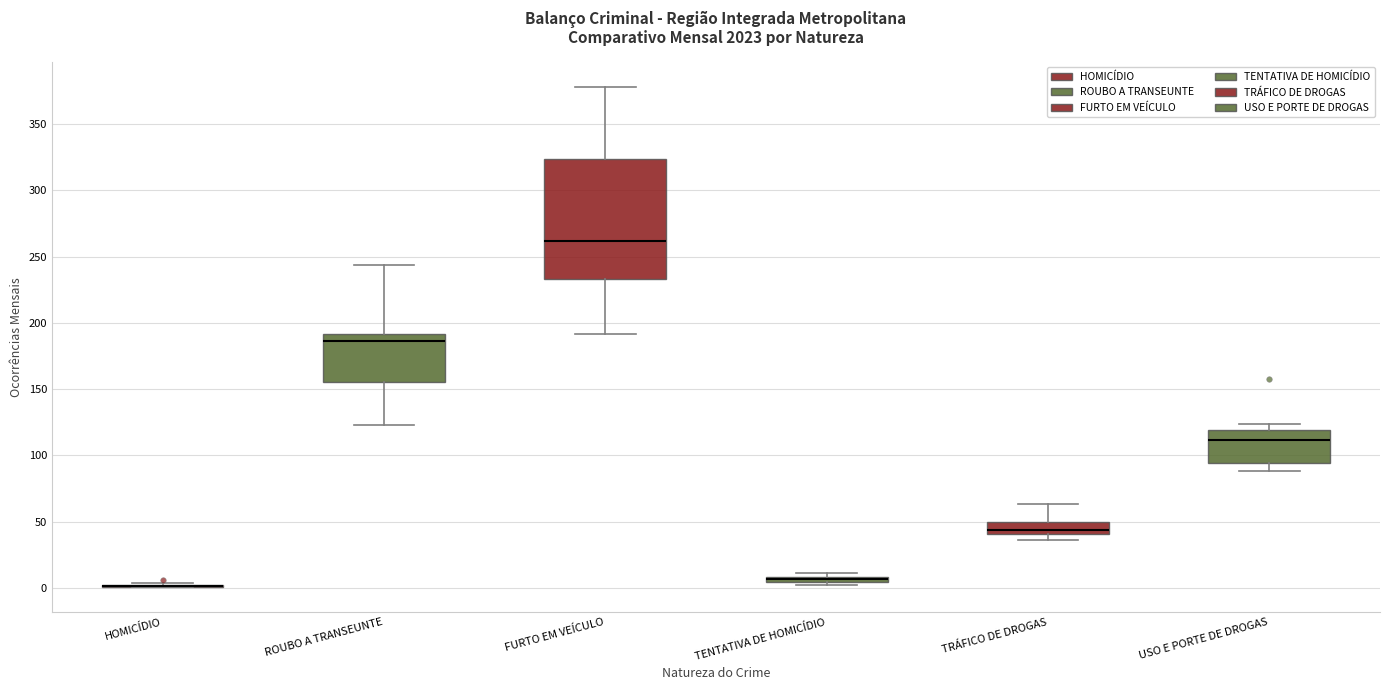

Where is the upper edge of the box for USO E PORTE DE DROGAS on the y-axis? The values are not printed on the chart, so give them approximately, as read against the axis.

120